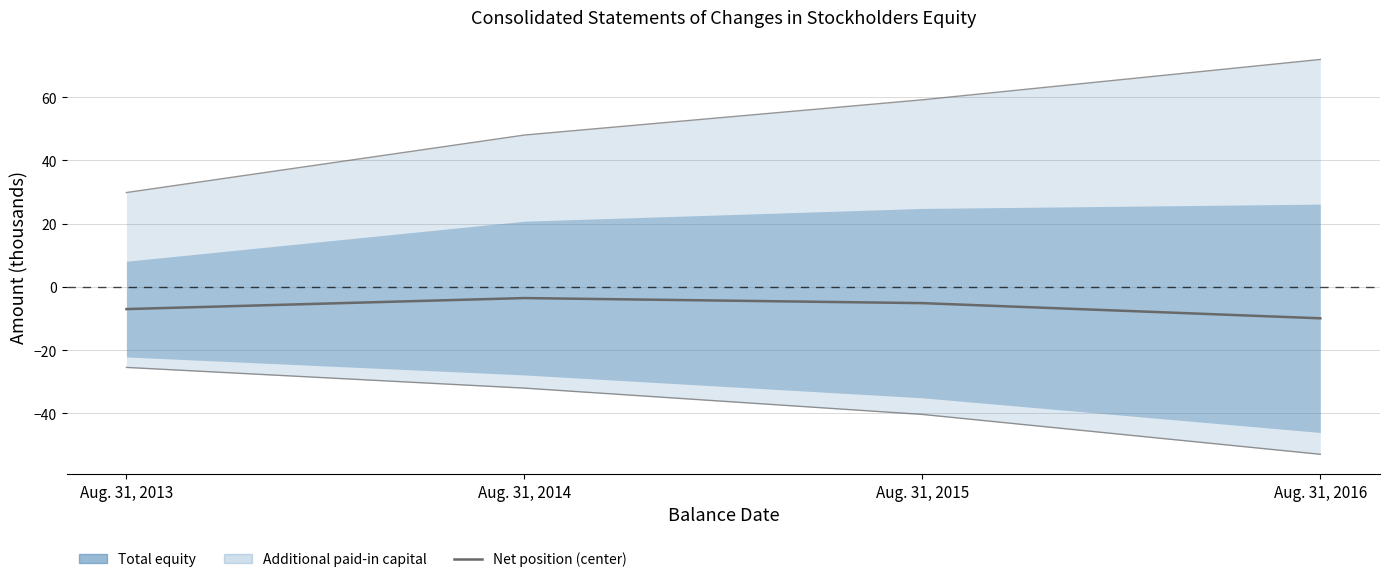

Does the chart display data point markers on the line(s)?

No